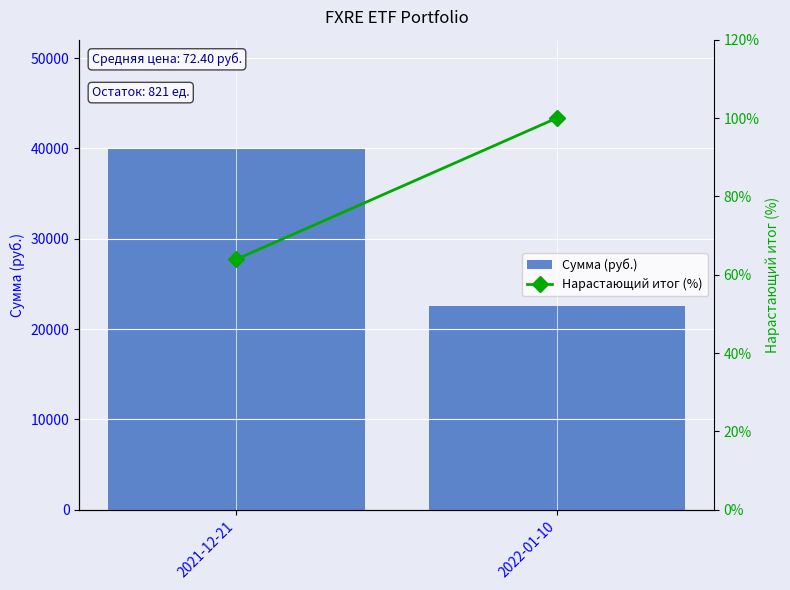

What position from the right is 2022-01-10?

1